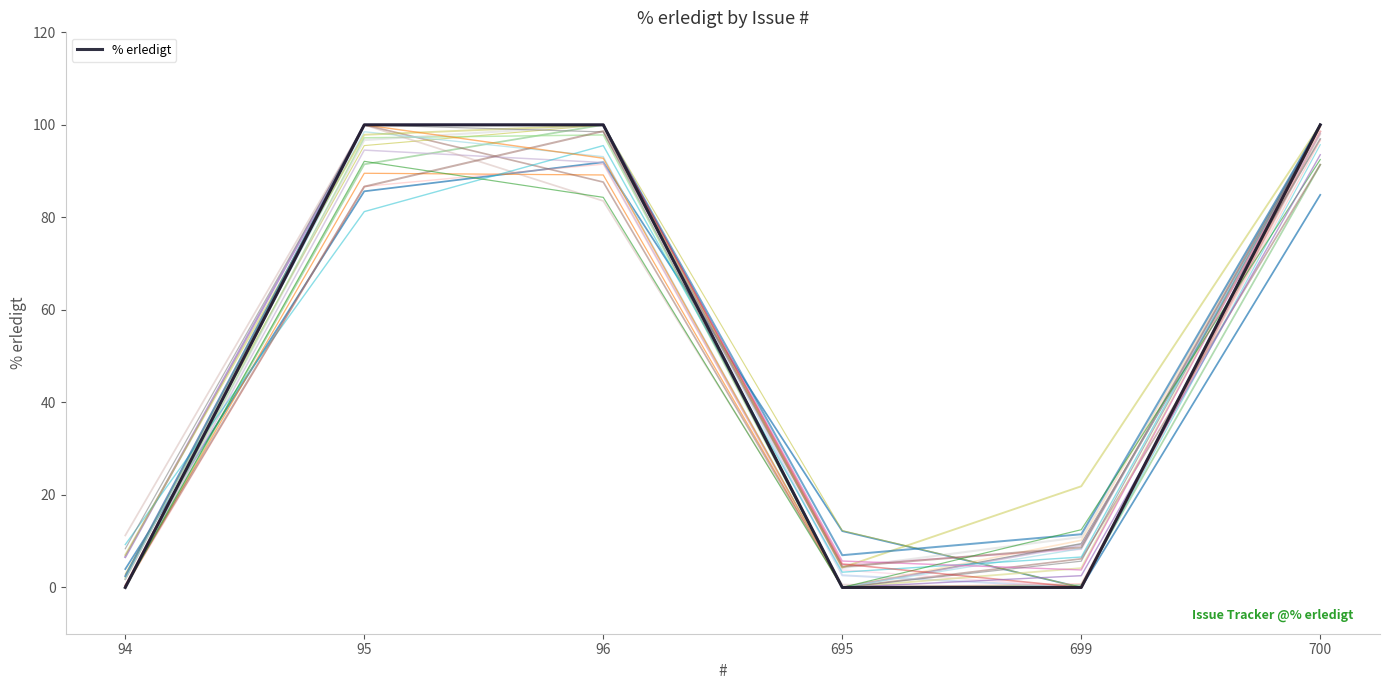

How many lines are shown in the chart?

31